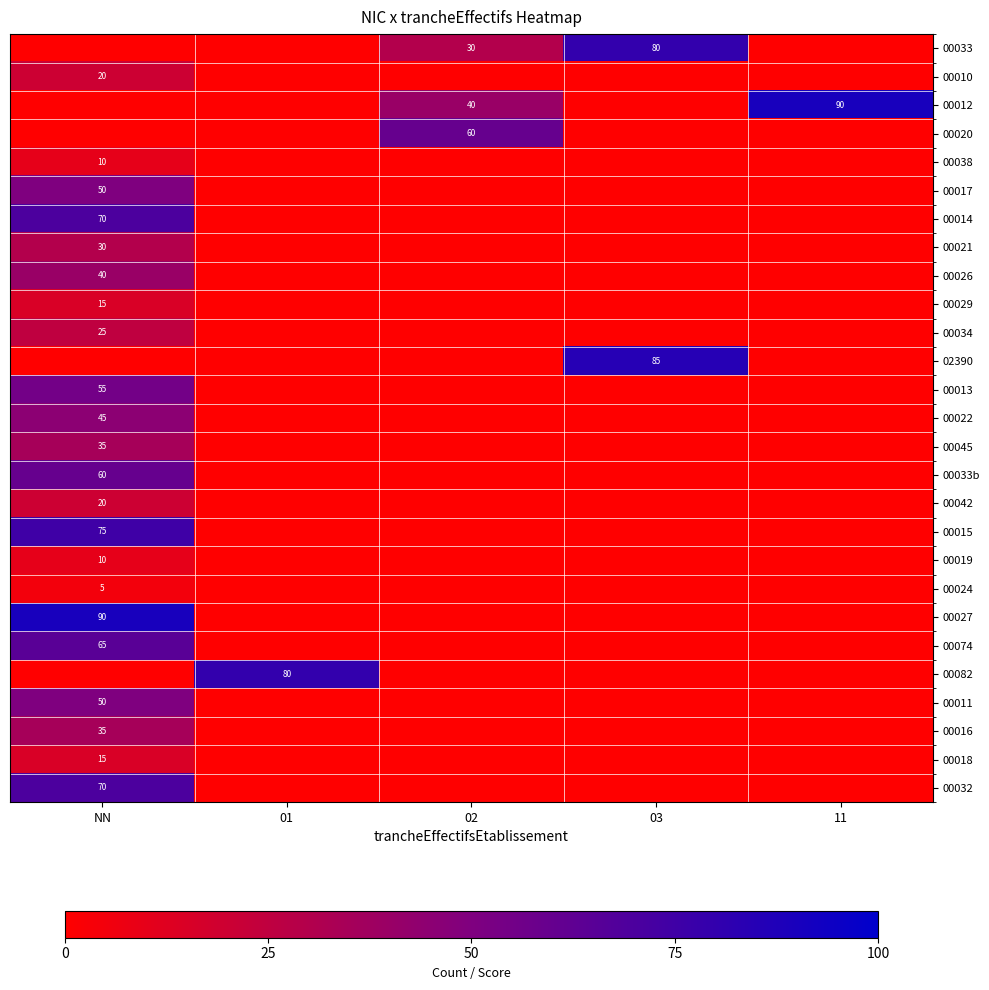

The value of 00032 at NN is 47. True or false?

False